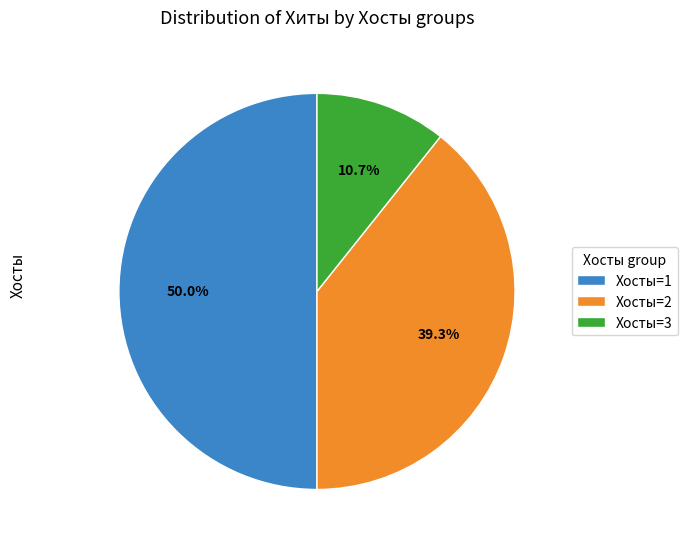

Is Хосты=2 the majority of the pie?

No